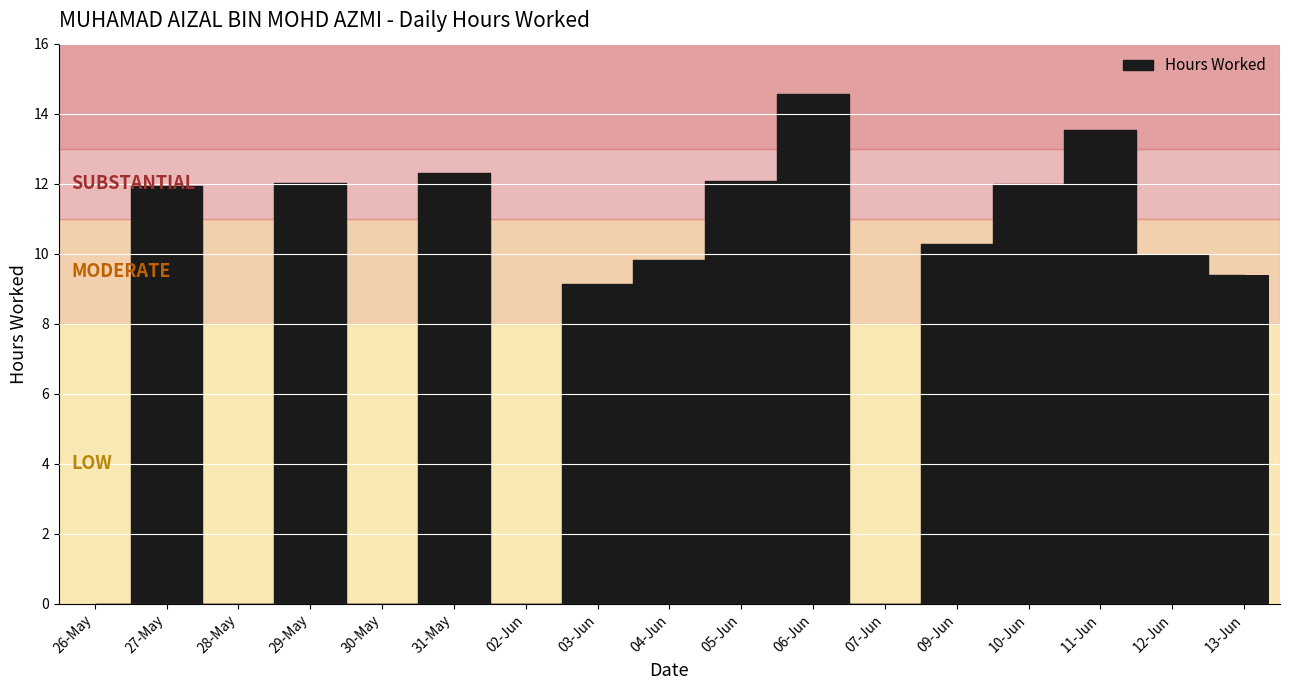

What is the sum of all values?

137.0